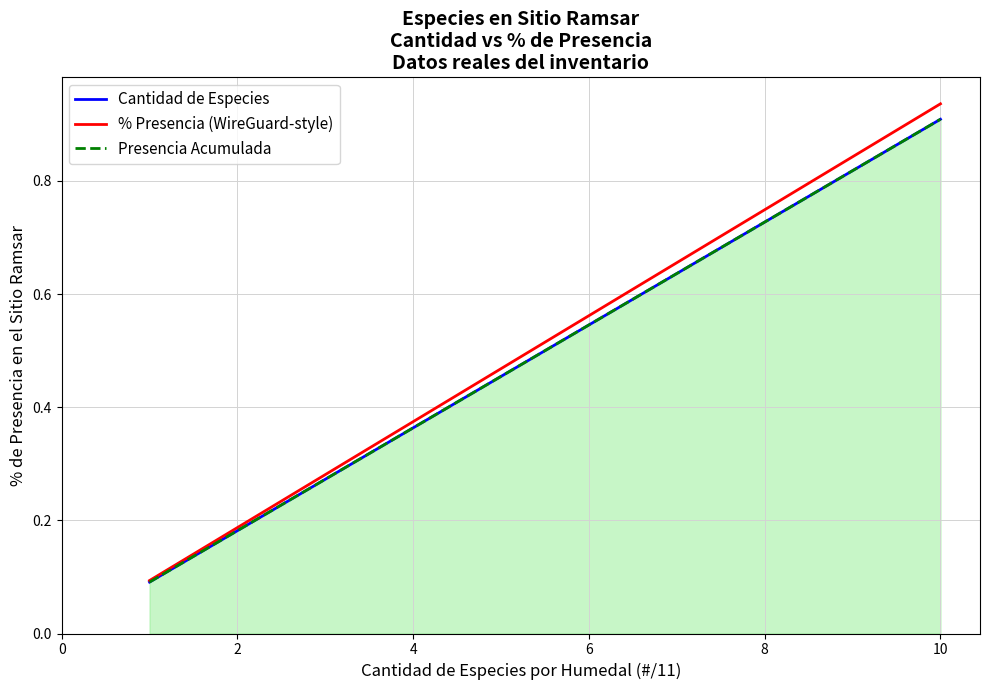

Which series has the largest total across all categories?

% Presencia (WireGuard-style)